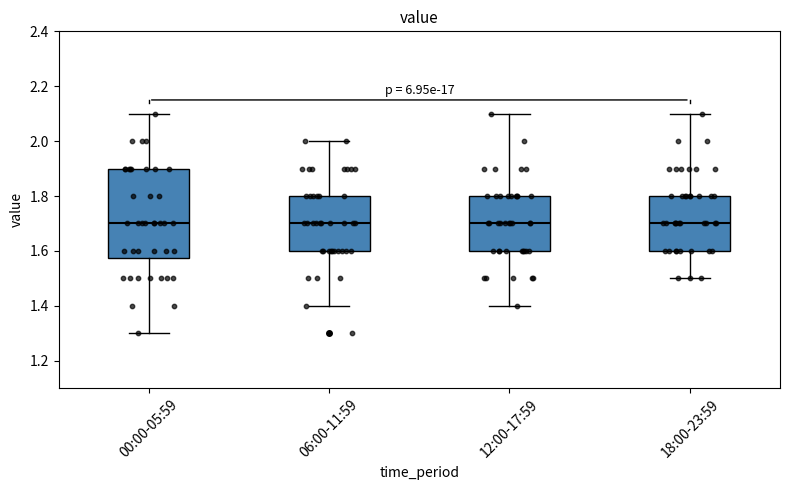

Which box is the tallest, from its lower edge to its upper edge?

00:00-05:59